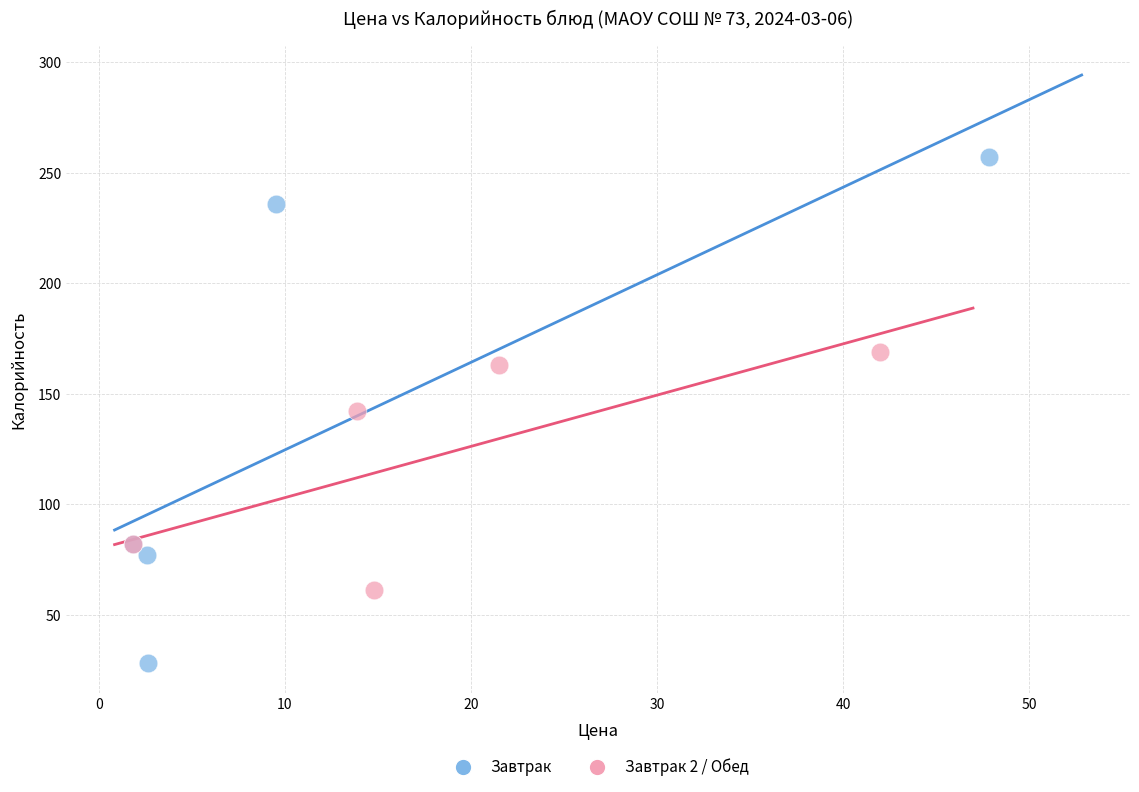

Which series has the widest spread of Y values?

Завтрак